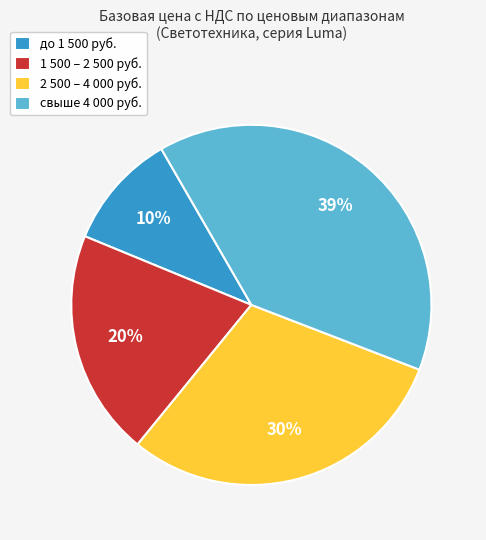

Do 1 500 – 2 500 руб. and до 1 500 руб. together represent more than half of the pie?

No